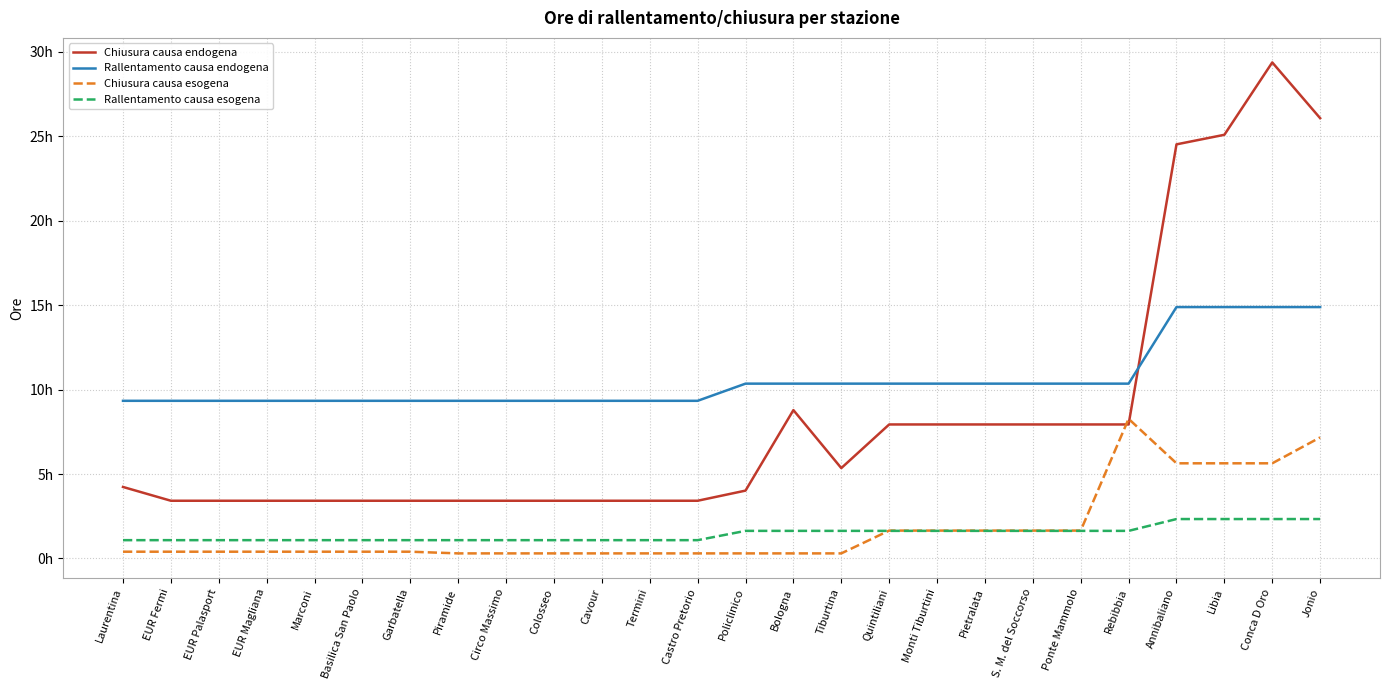

Does the chart have visible grid lines?

Yes